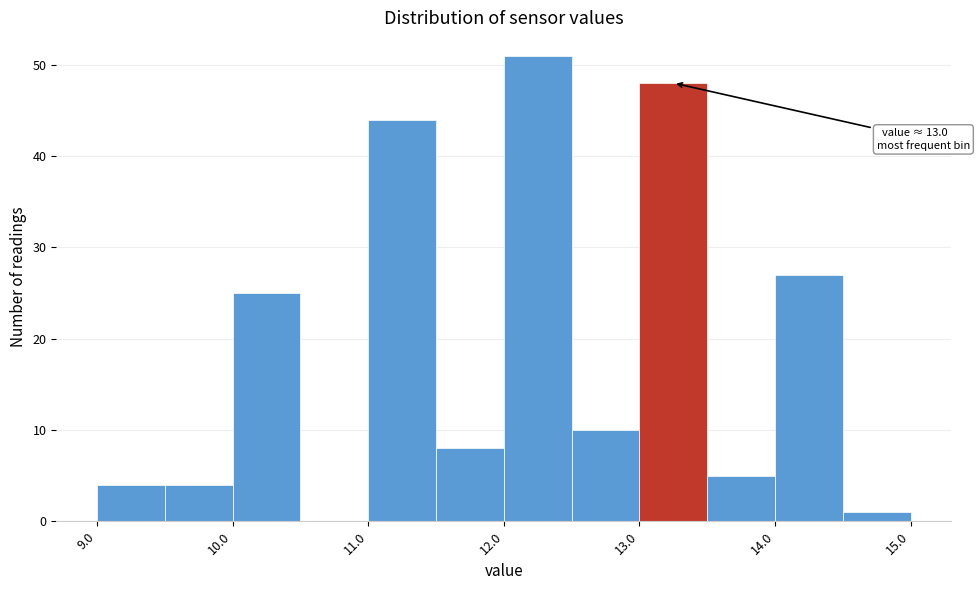

Which range on the x-axis has the tallest bar?

12.0 to 12.5